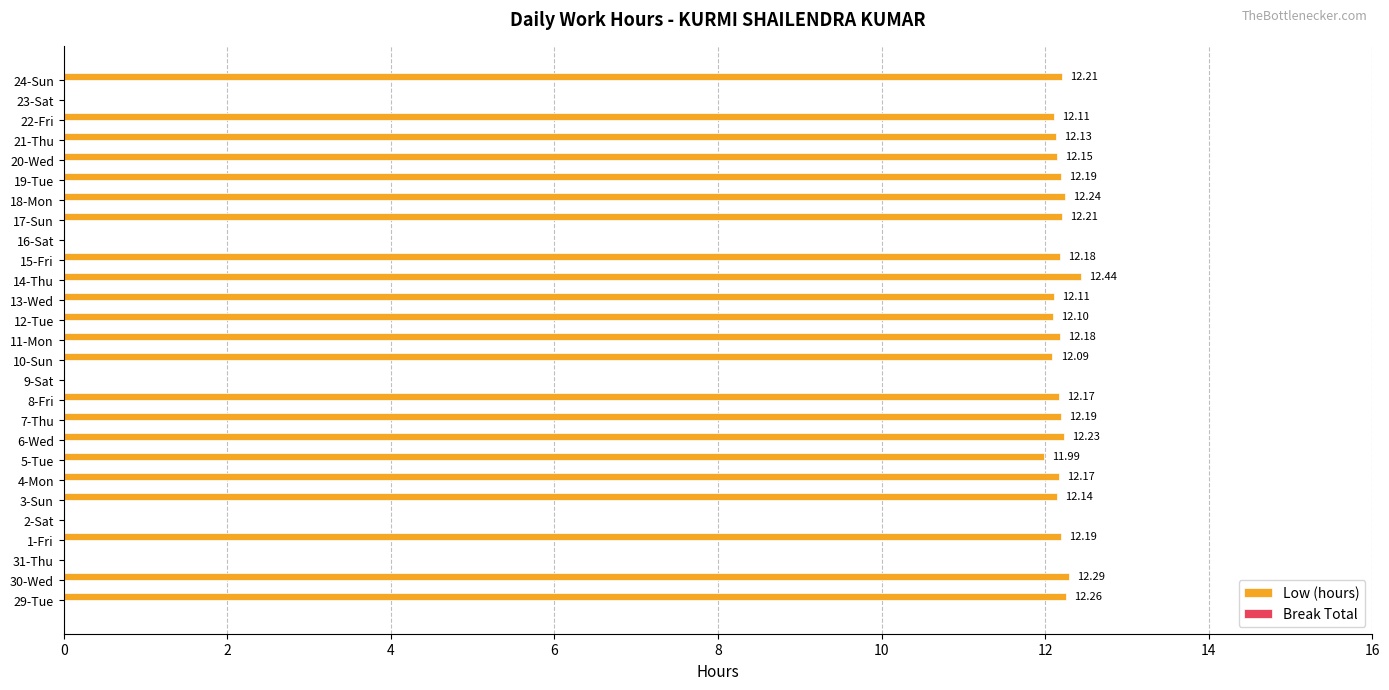

What is the sum of the values at 4-Mon and 7-Thu?

24.4